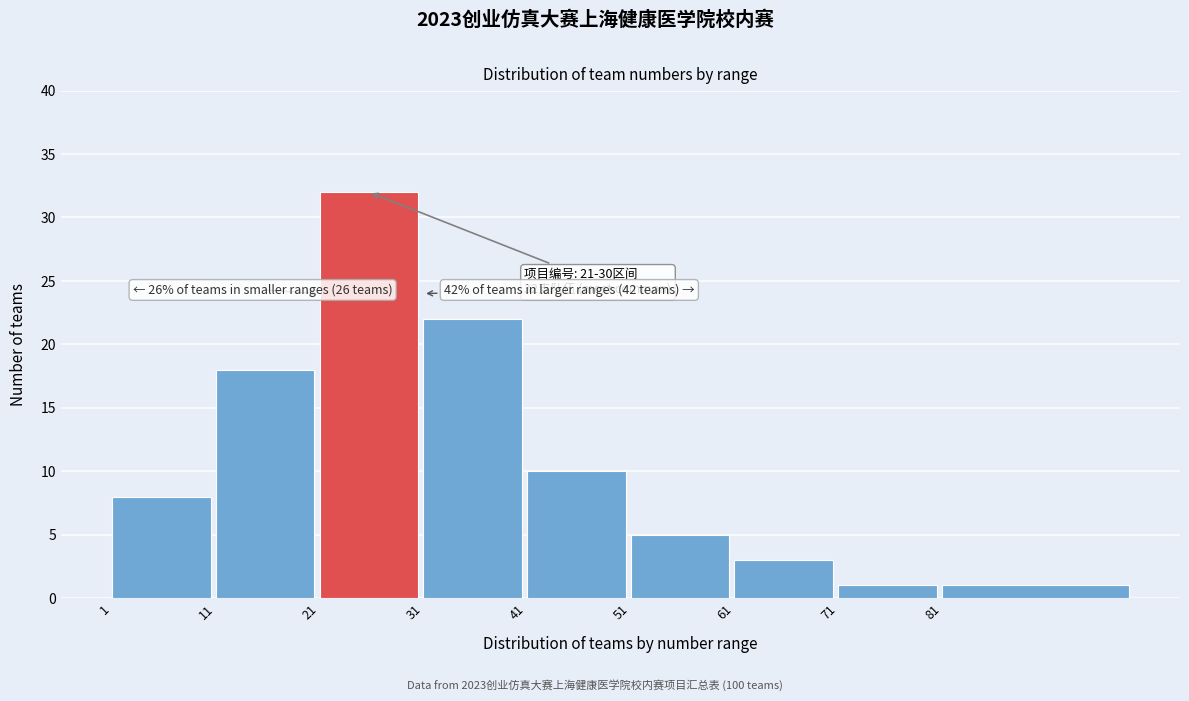

Reading left to right, list all the values displayed in this chart.

8	18	32	22	10	5	3	1	1